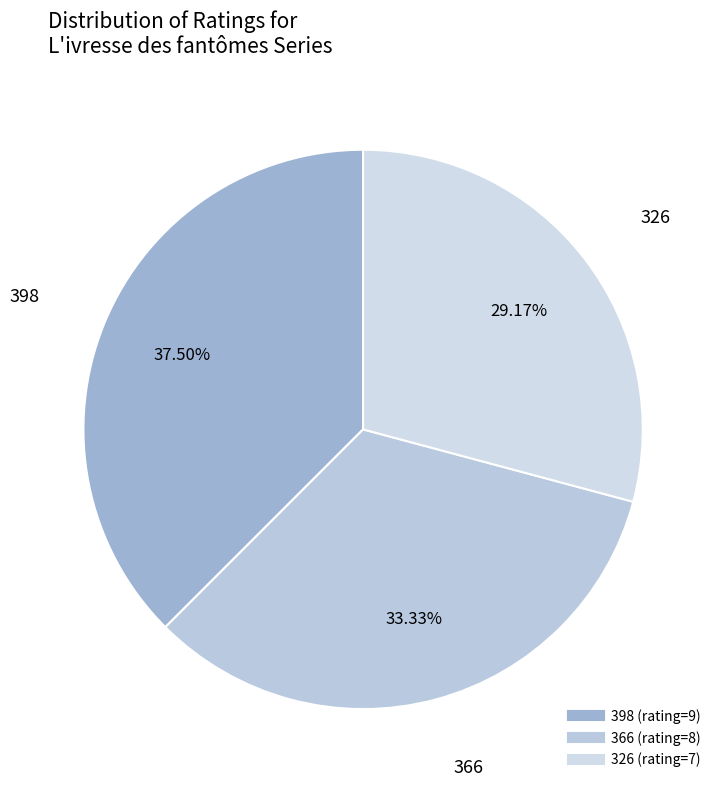

True or false: 366 accounts for 21% of the total.

False